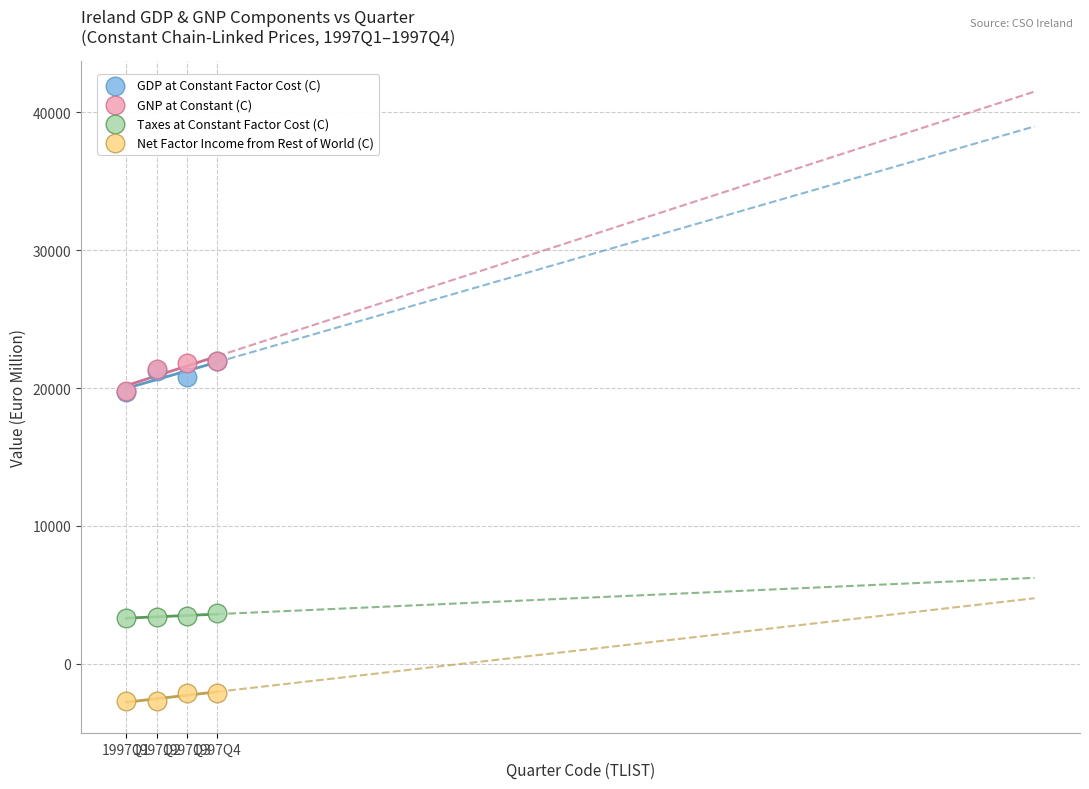

What are all the series names shown in the legend?

GDP at Constant Factor Cost (C), GNP at Constant (C), Taxes at Constant Factor Cost (C), Net Factor Income from Rest of World (C)